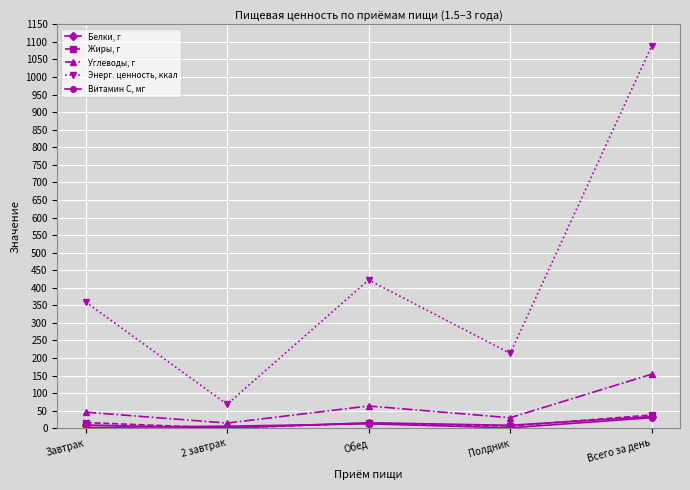

Is the value of Витамин С, мг at Завтрак greater than the value of Энерг. ценность, ккал at Всего за день?

No